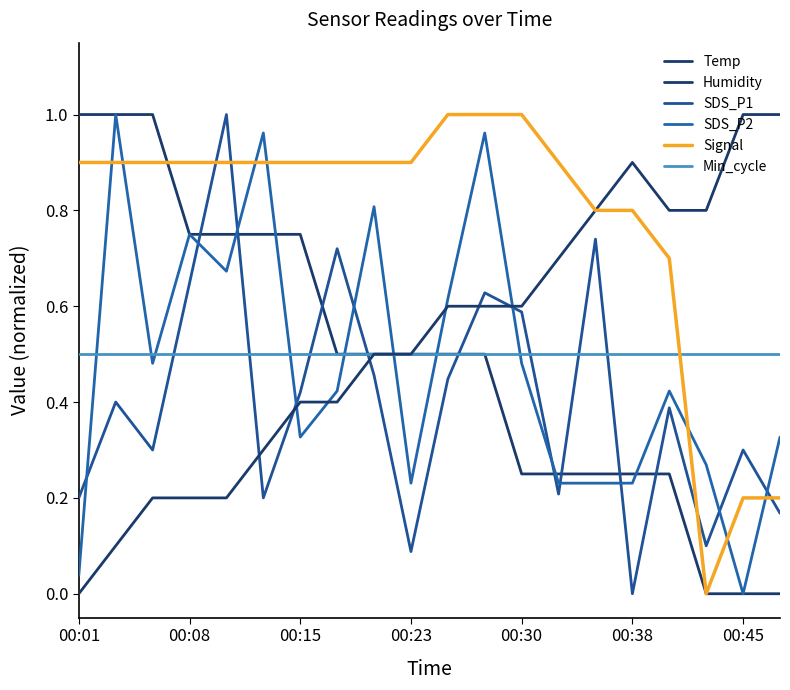

Does the chart display data point markers on the line(s)?

No